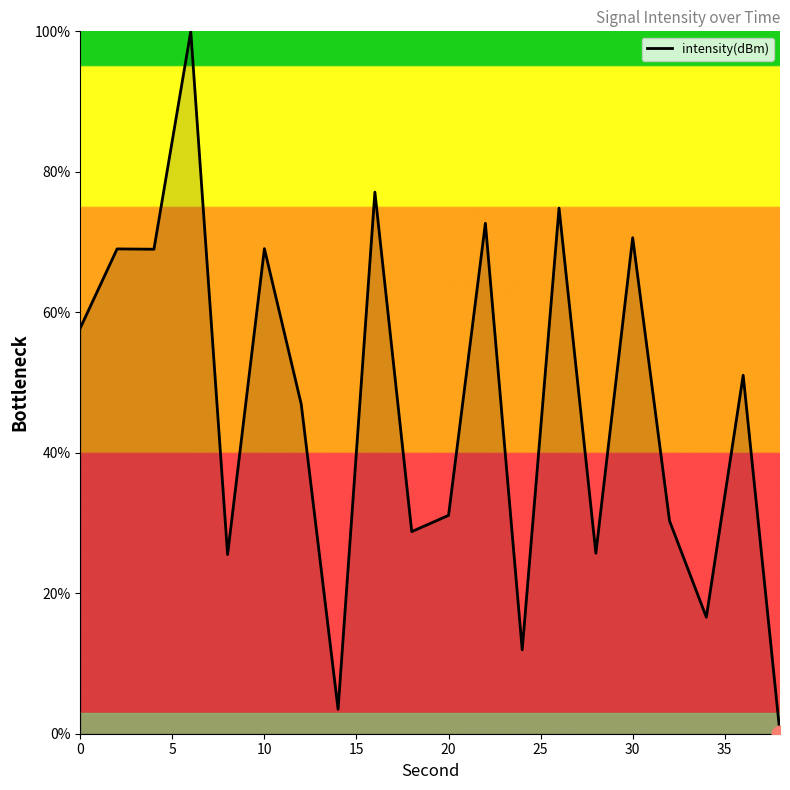

What is the maximum value shown in the chart?

100.0